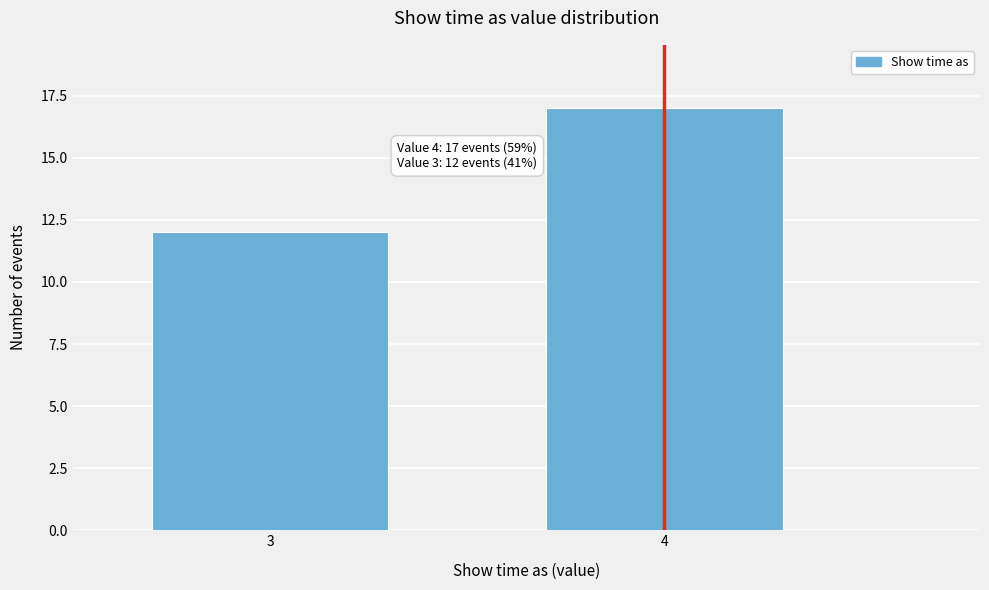

Reading left to right, list all the values displayed in this chart.

12	17